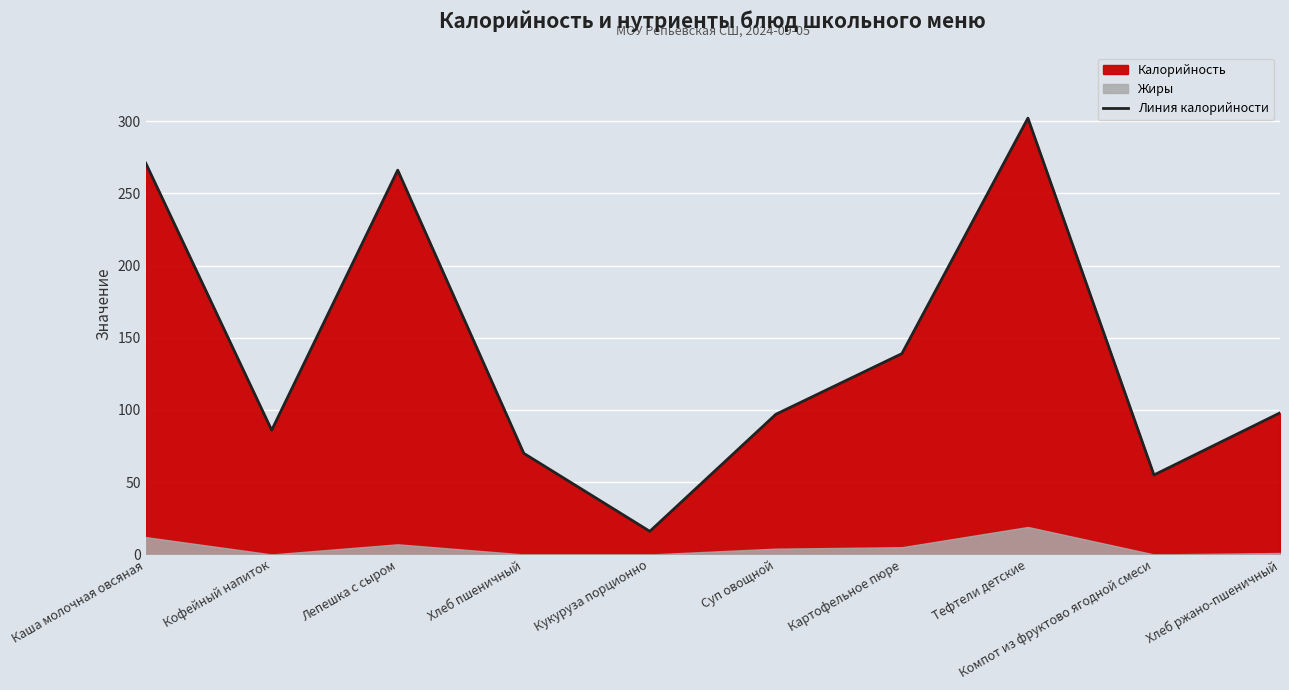

What is the sum of the values at Компот из фруктово ягодной смеси and Хлеб пшеничный?

125